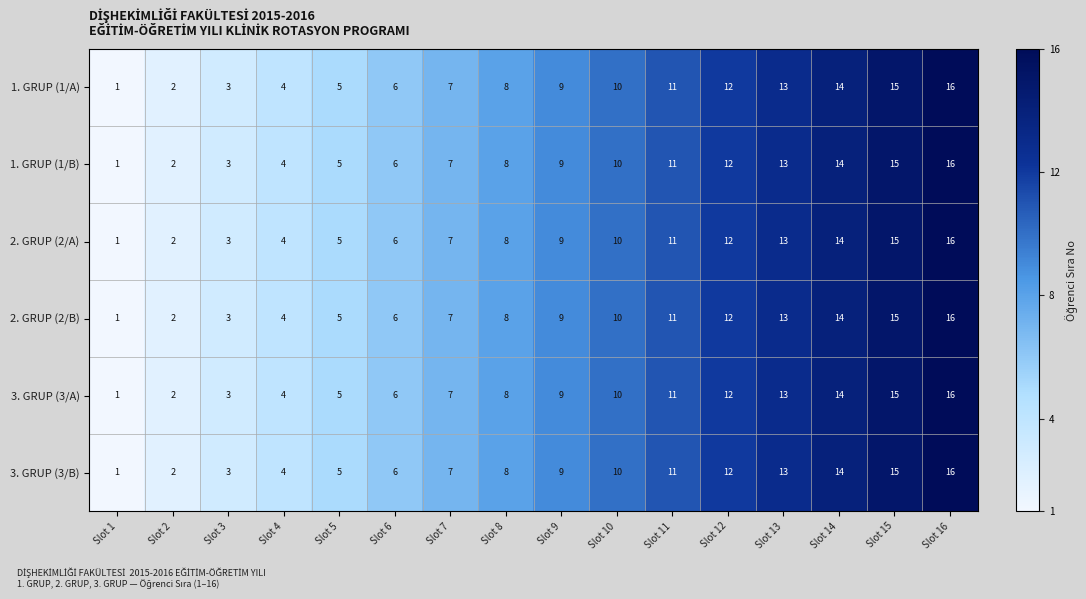

What is the difference between the second highest and minimum values in the 3. GRUP (3/A) series?

14